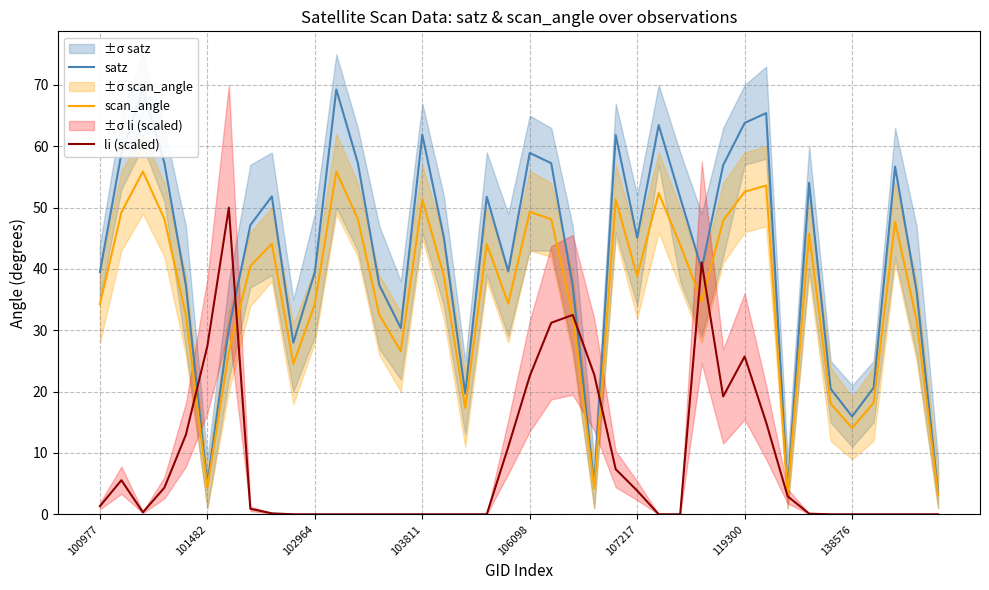

What is the lowest value of the satz series?

3.6